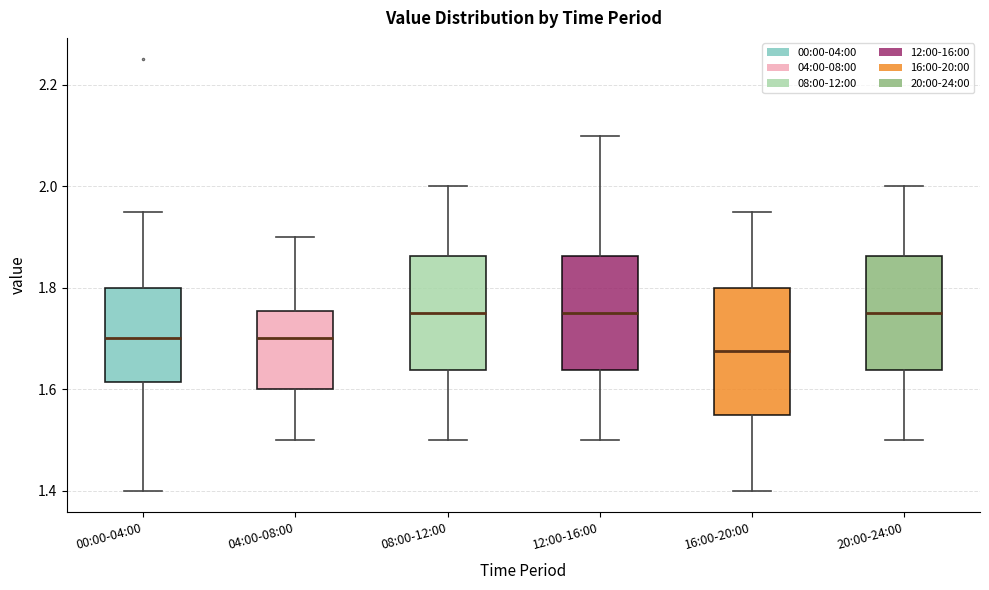

Which box is the tallest, from its lower edge to its upper edge?

16:00-20:00